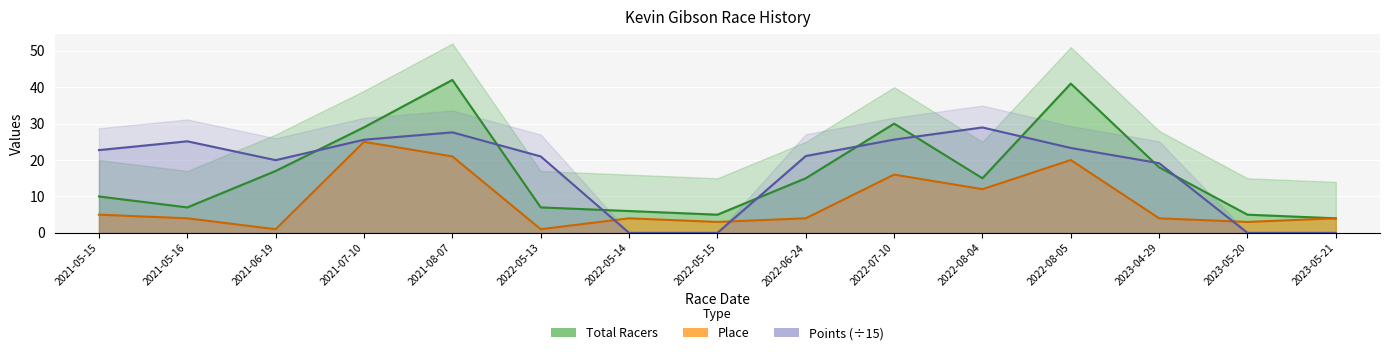

Reading right to left, list all the values displayed in this chart.

Total Racers: 4.0	5.0	18.0	41.0	15.0	30.0	15.0	5.0	6.0	7.0	42.0	29.0	17.0	7.0	10.0
Place: 4.0	3.0	4.0	20.0	12.0	16.0	4.0	3.0	4.0	1.0	21.0	25.0	1.0	4.0	5.0
Points: 0.0	0.0	19.1	23.3	29.0	25.6	21.1	0.0	0.0	21.0	27.6	25.6	20.0	25.1	22.7